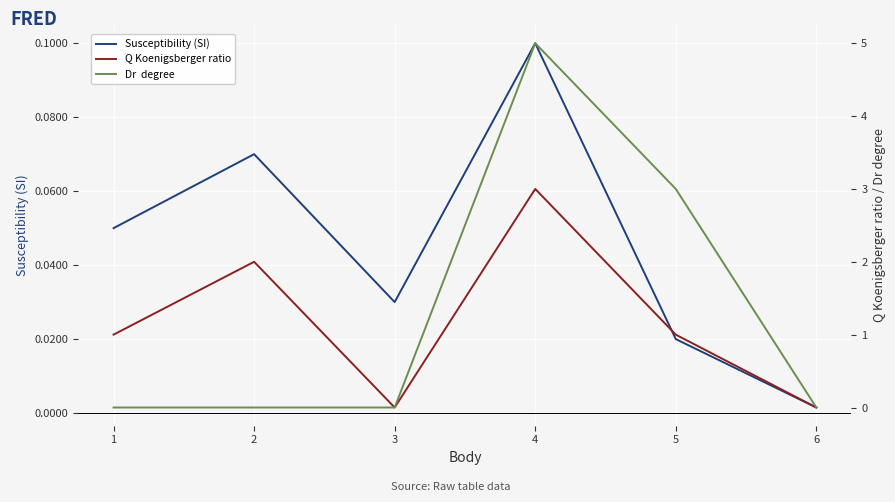

At 4, list the series in order from largest to smallest.

Dr  degree, Q Koenigsberger ratio, Susceptibility (SI)